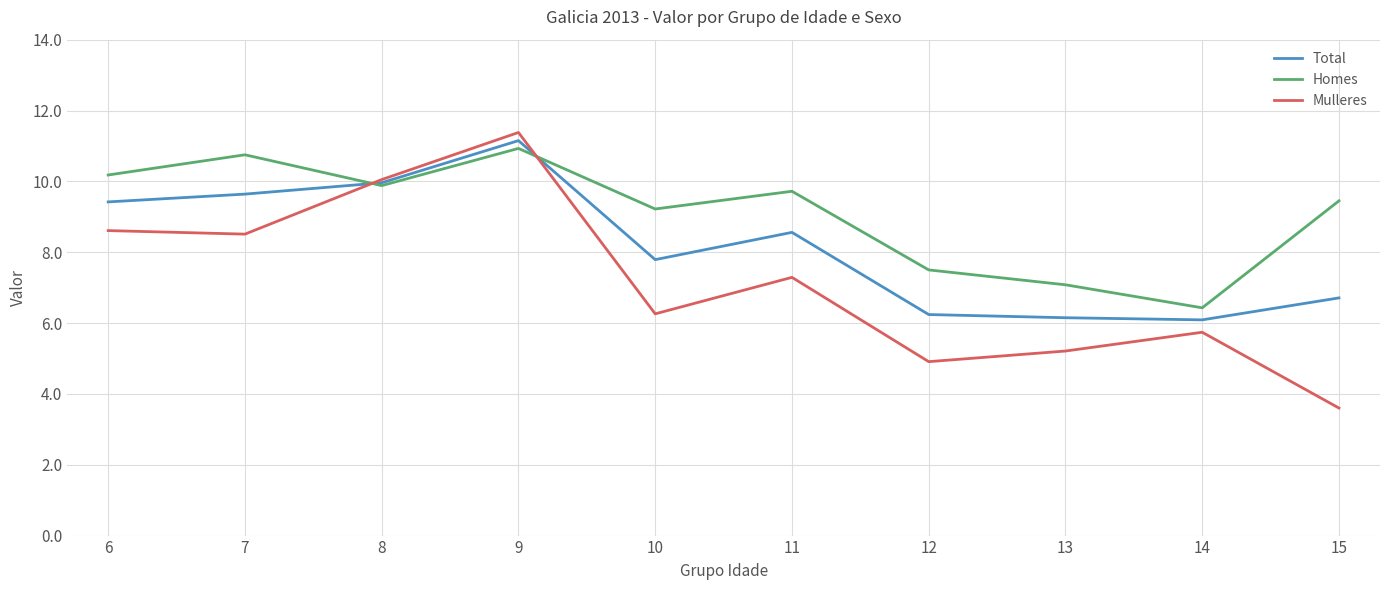

What is the greatest value displayed?

11.4